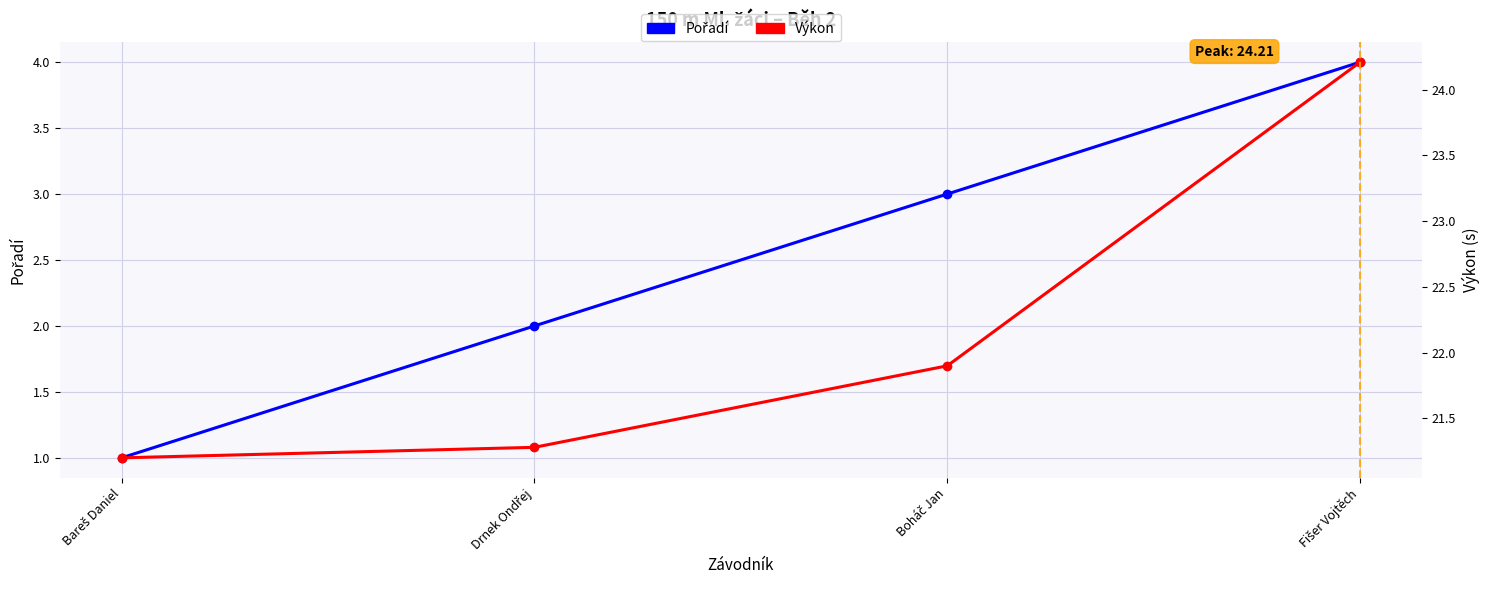

What are all the series names shown in the legend?

Pořadí, Výkon